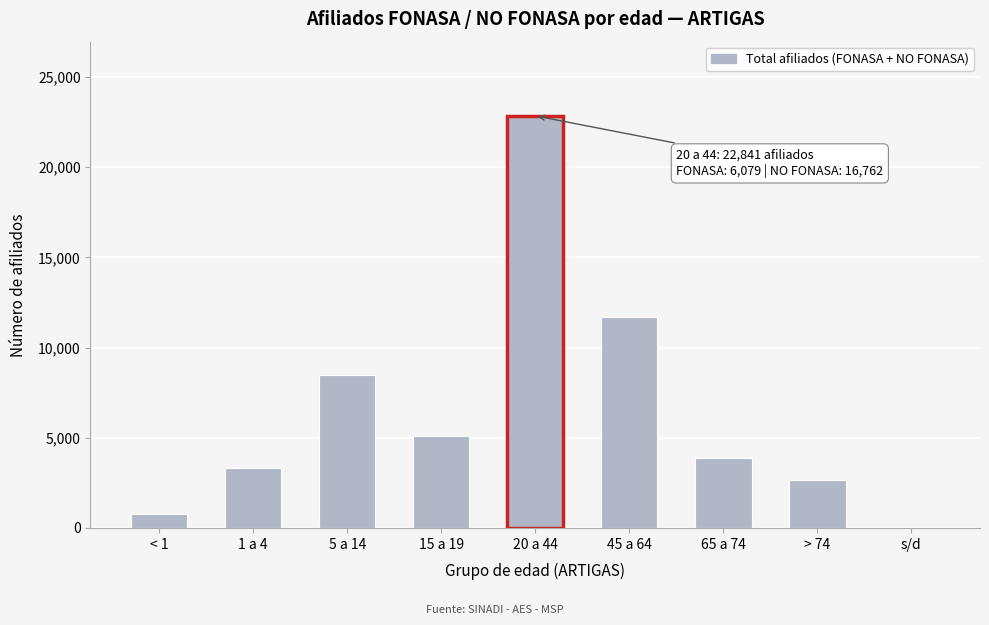

Reading left to right, list all the values displayed in this chart.

< 1=779	1 a 4=3299	5 a 14=8492	15 a 19=5082	20 a 44=22841	45 a 64=11701	65 a 74=3862	> 74=2670	s/d=4